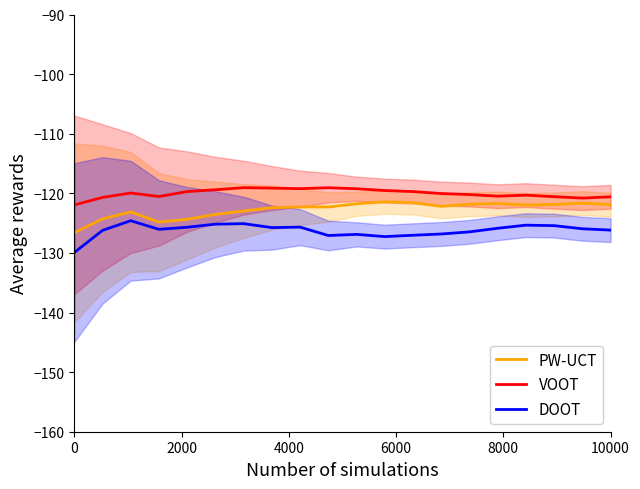

True or false: DOOT and VOOT intersect in this chart.

False